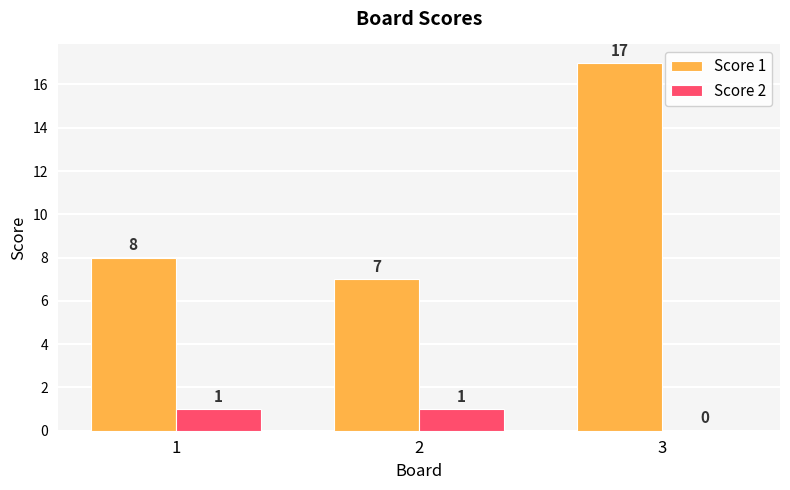

What is the sum of all Score 1 values?

32